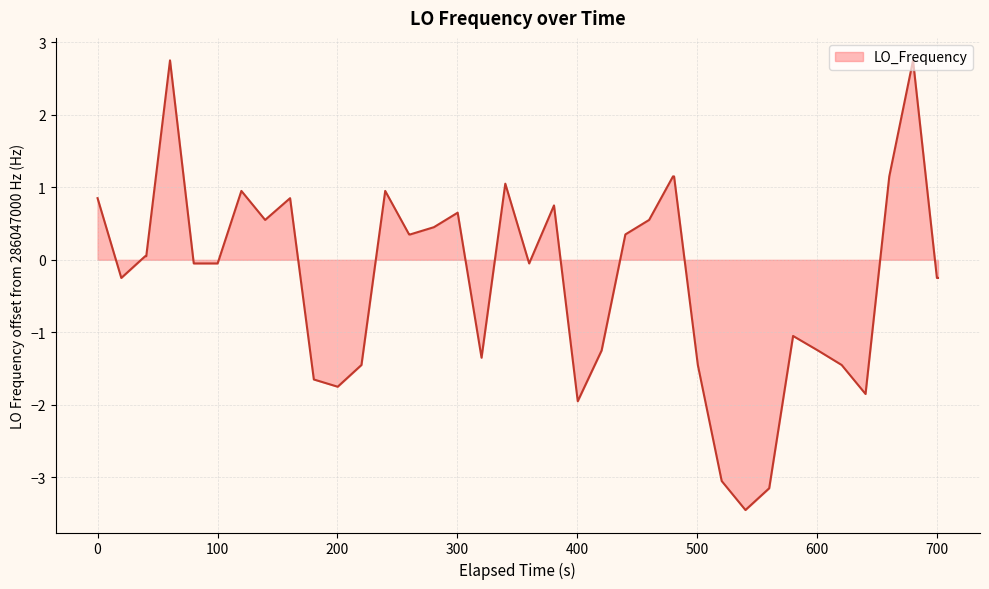

What is the minimum value shown in the chart?

-3.4